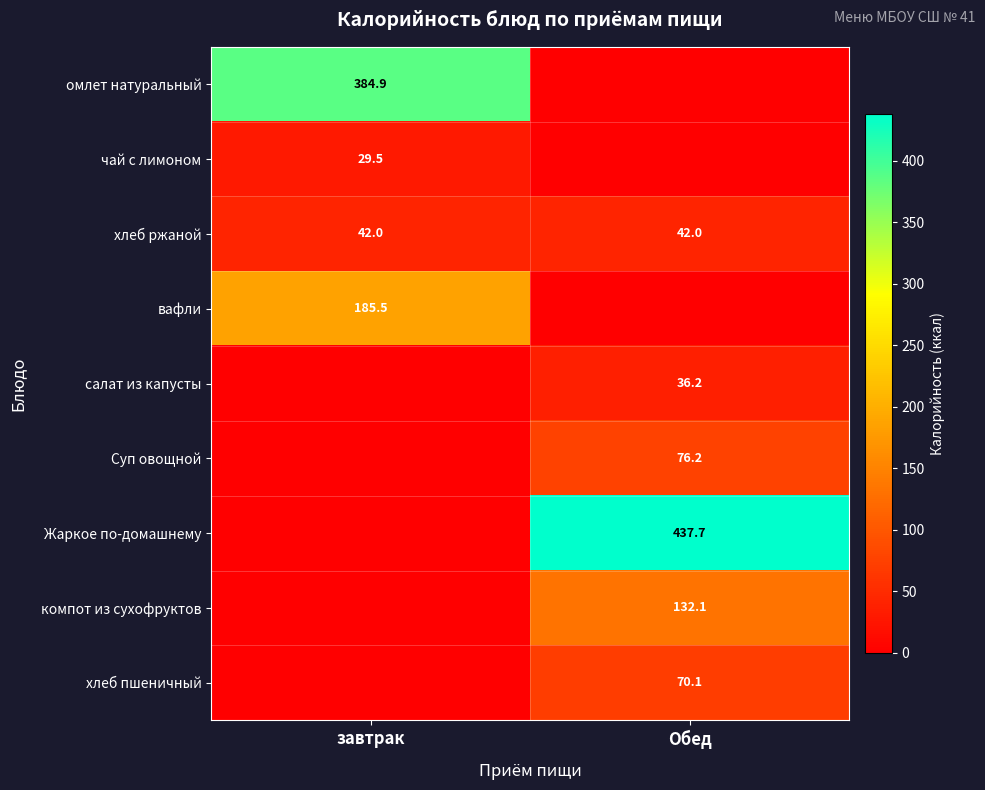

What is the sum of the хлеб ржаной values at завтрак and Обед?

84.0